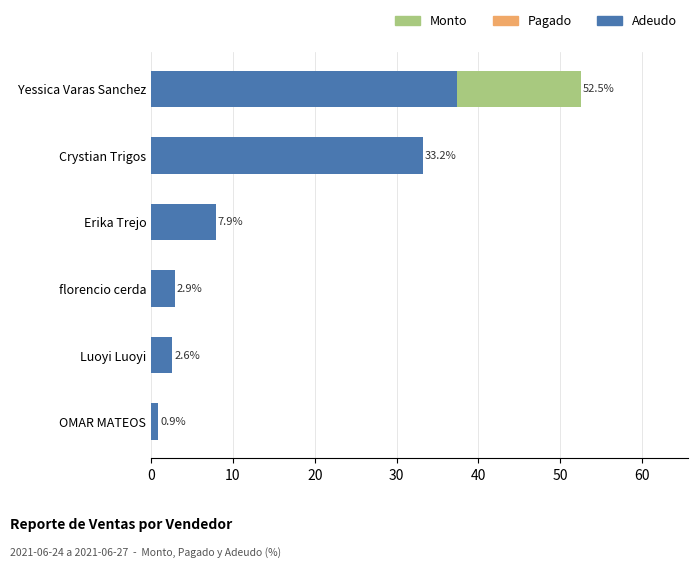

What is the value of the Adeudo bar at the 2nd from the left?

33.2